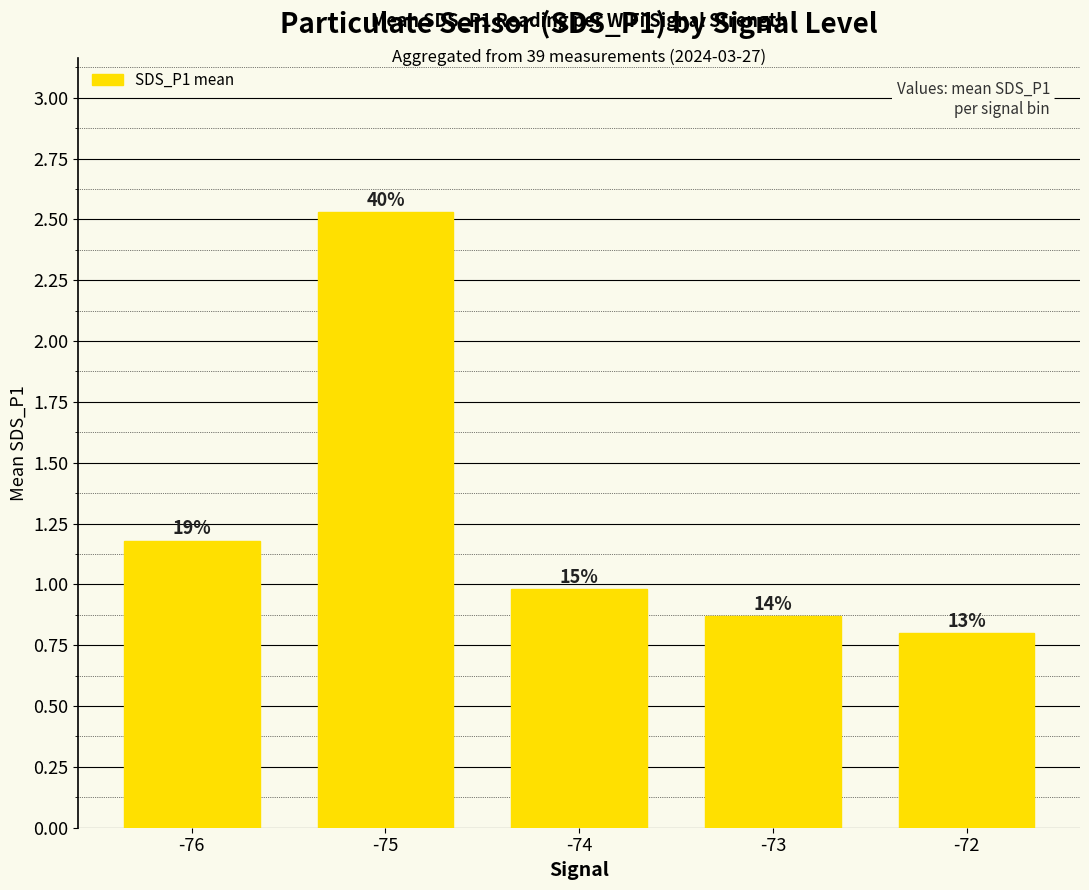

Does the chart contain any negative values?

No